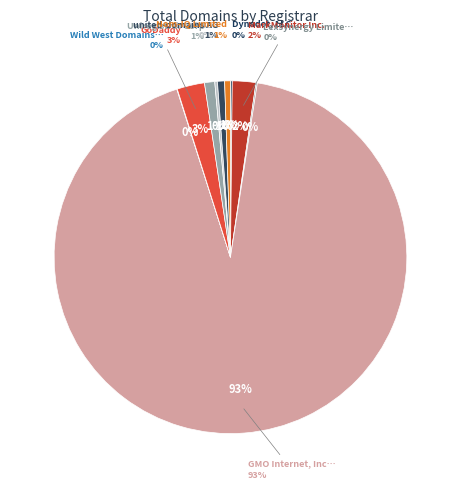

Does any single category account for the majority?

Yes